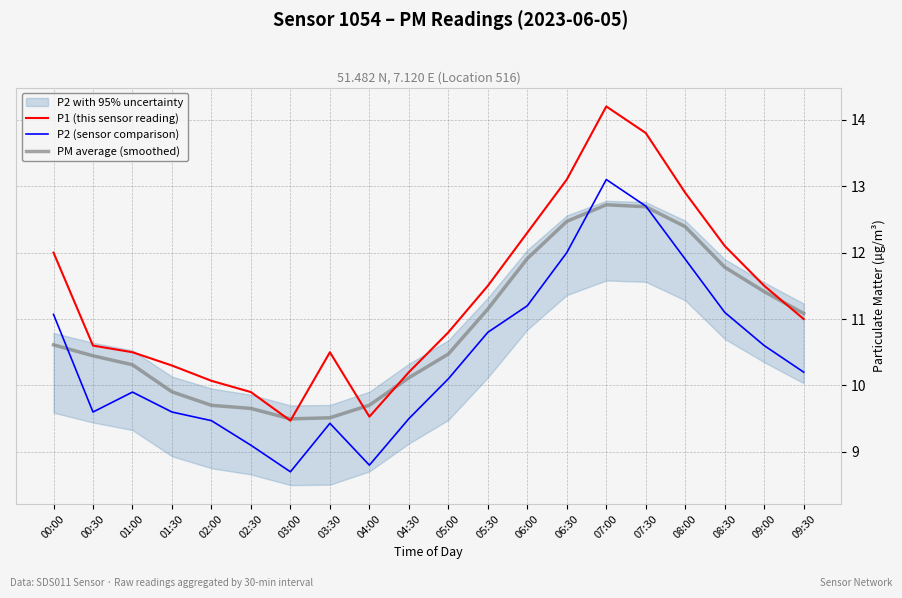

Does the chart display data point markers on the line(s)?

No